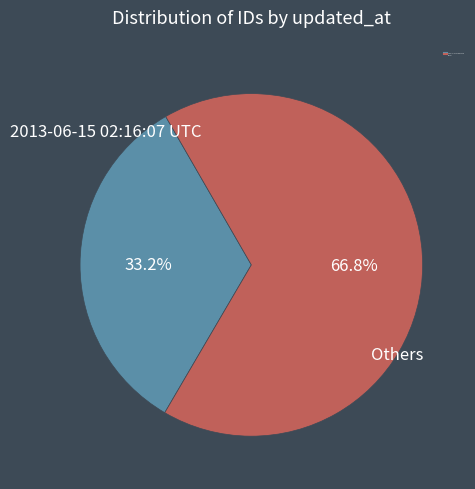

Is there any slice that represents more than half of the pie?

Yes